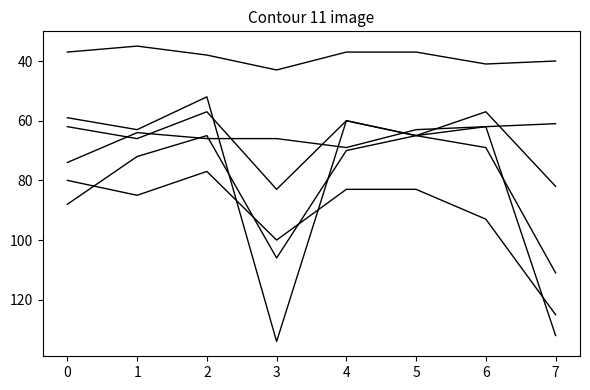

How many lines are shown in the chart?

6